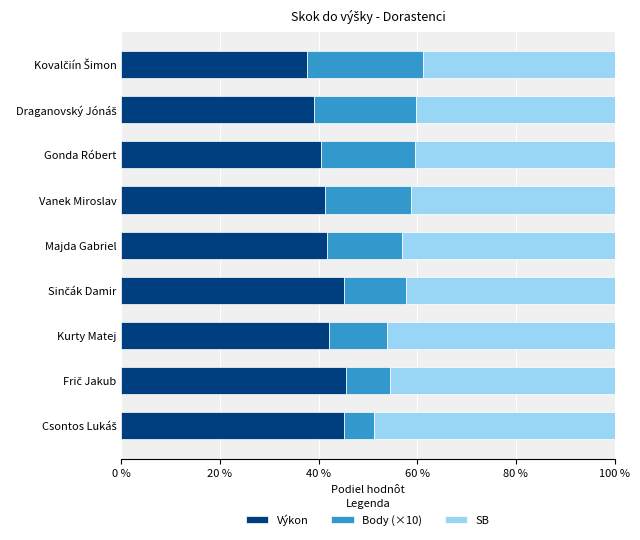

What is the sum of all Výkon values?

378.1